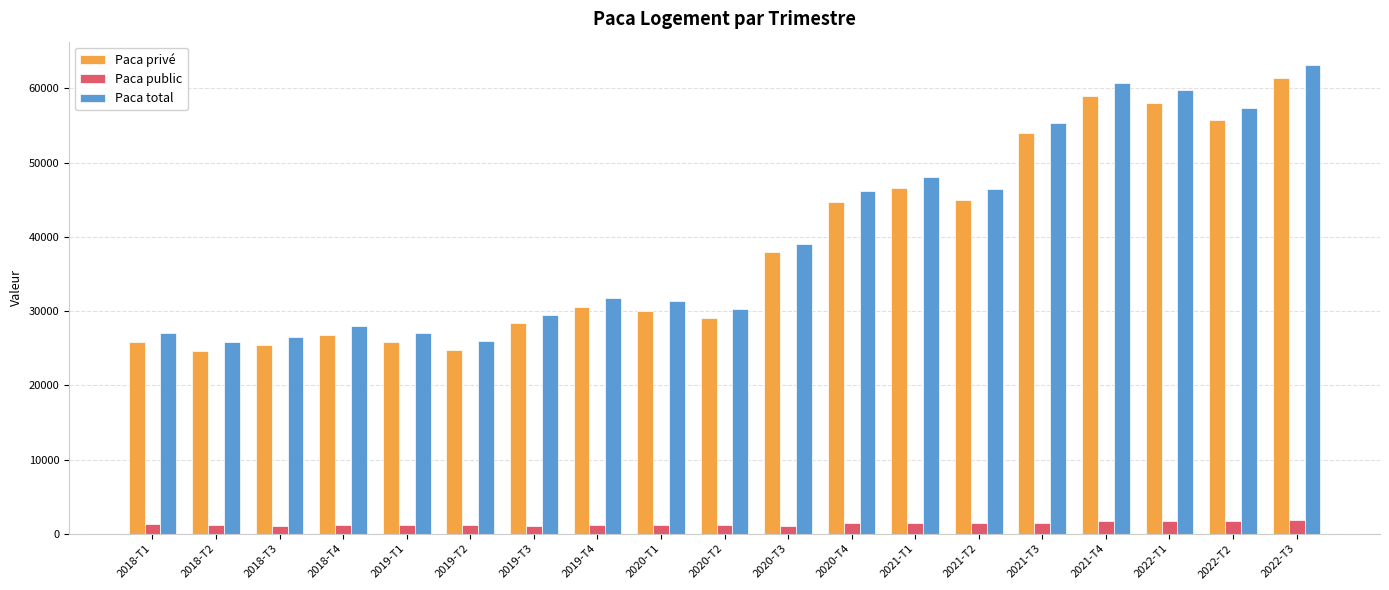

At which category is the sum across all series the highest?

2022-T3